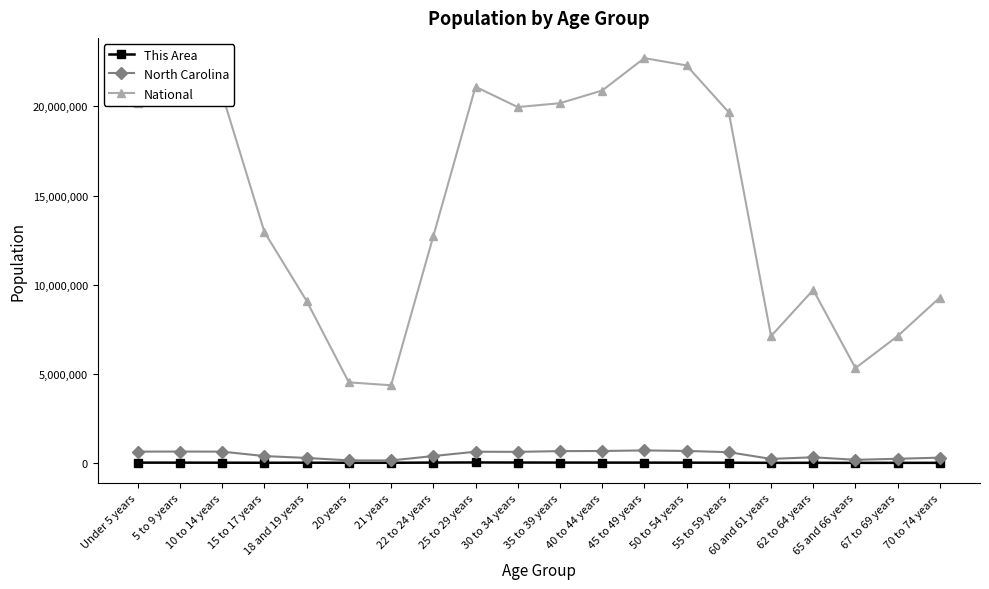

What is the greatest value displayed?

22708591